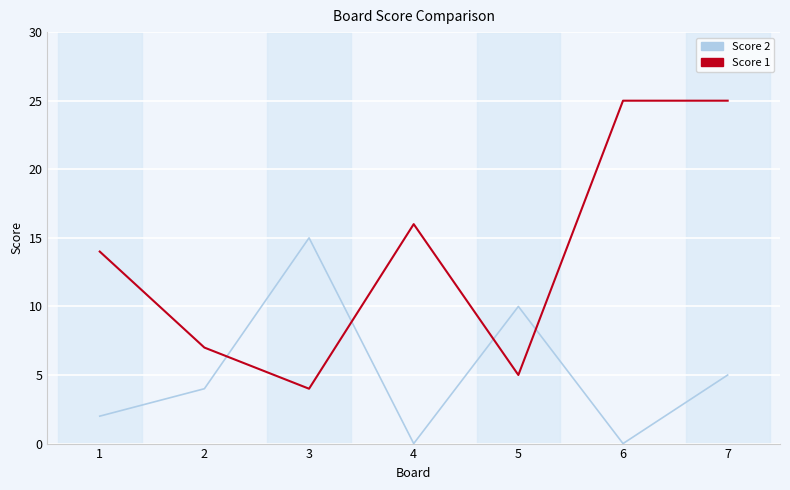

What is the difference between the second highest and minimum values in the Score 1 series?

21